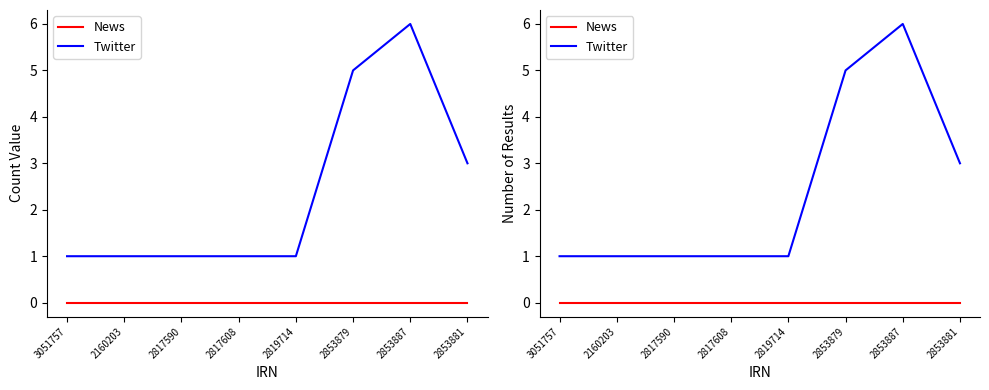

The Twitter series shows 5 at 2853879. True or false?

True